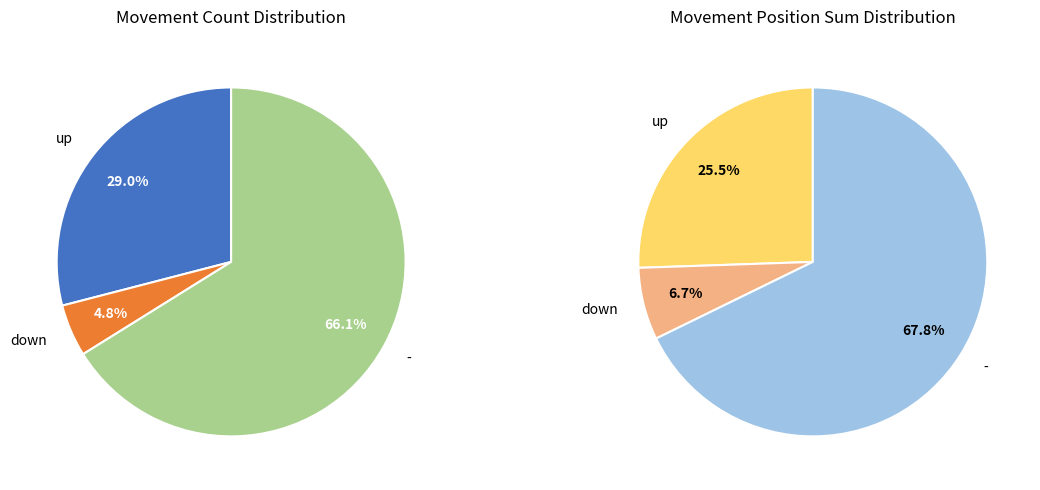

What is the ratio of the value at - to the value at up?

2.3